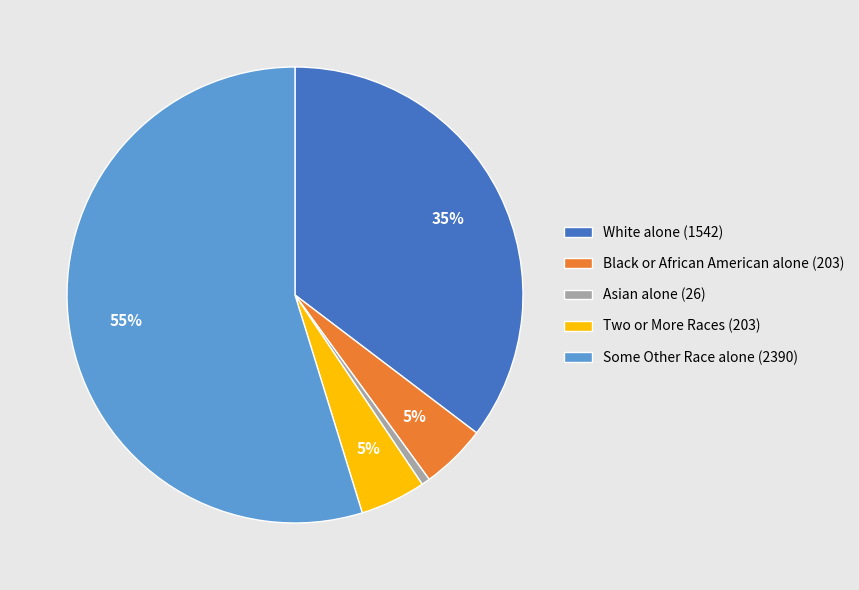

To the nearest percent, what is the combined percentage of Asian alone (26) and White alone (1542)?

36%